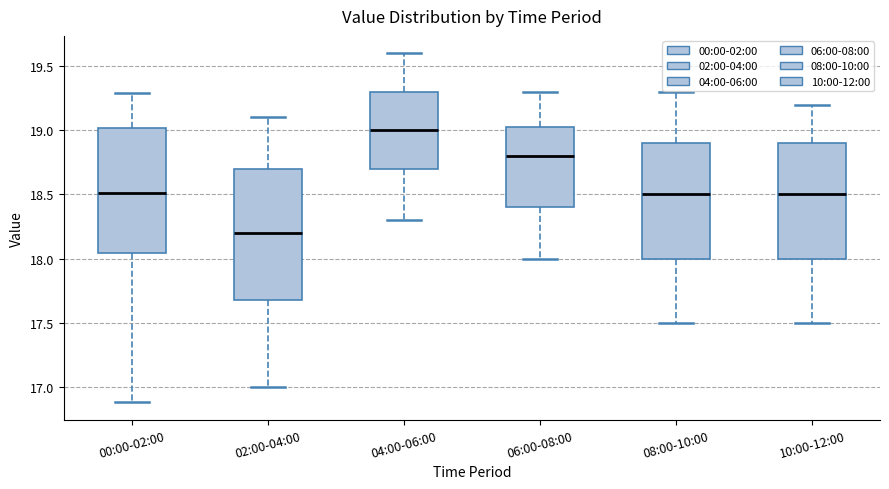

Which box is the tallest, from its lower edge to its upper edge?

02:00-04:00